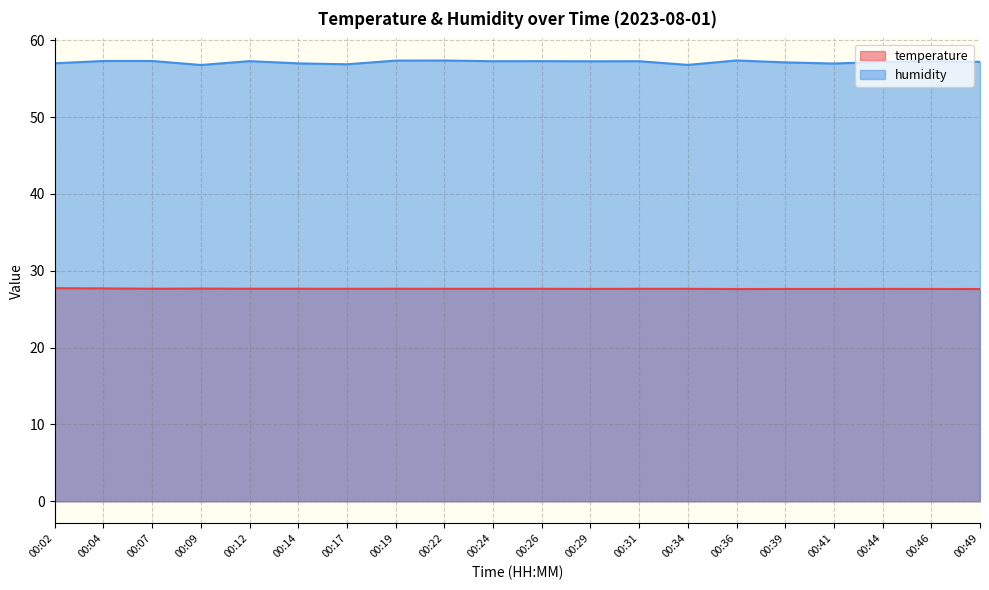

Rank the series by their maximum value, from highest to lowest.

humidity, temperature